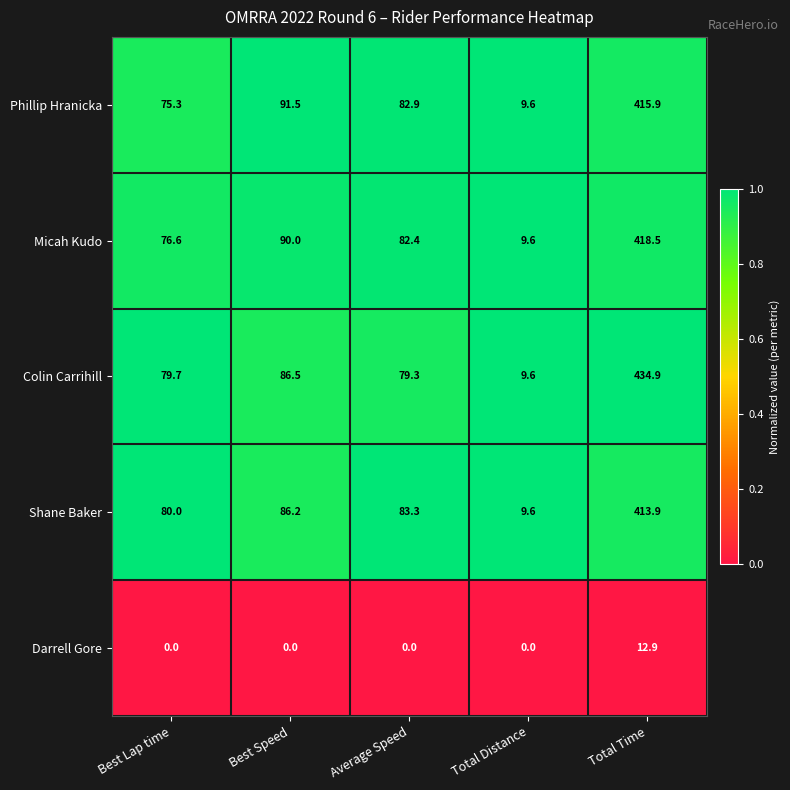

Which series has the widest spread of values?

Colin Carrihill